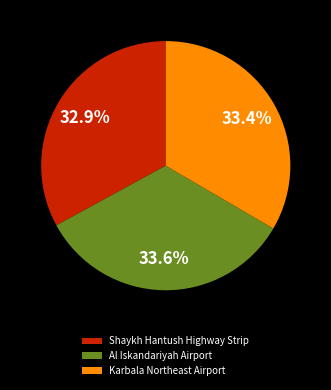

True or false: Karbala Northeast Airport accounts for 33% of the total.

True